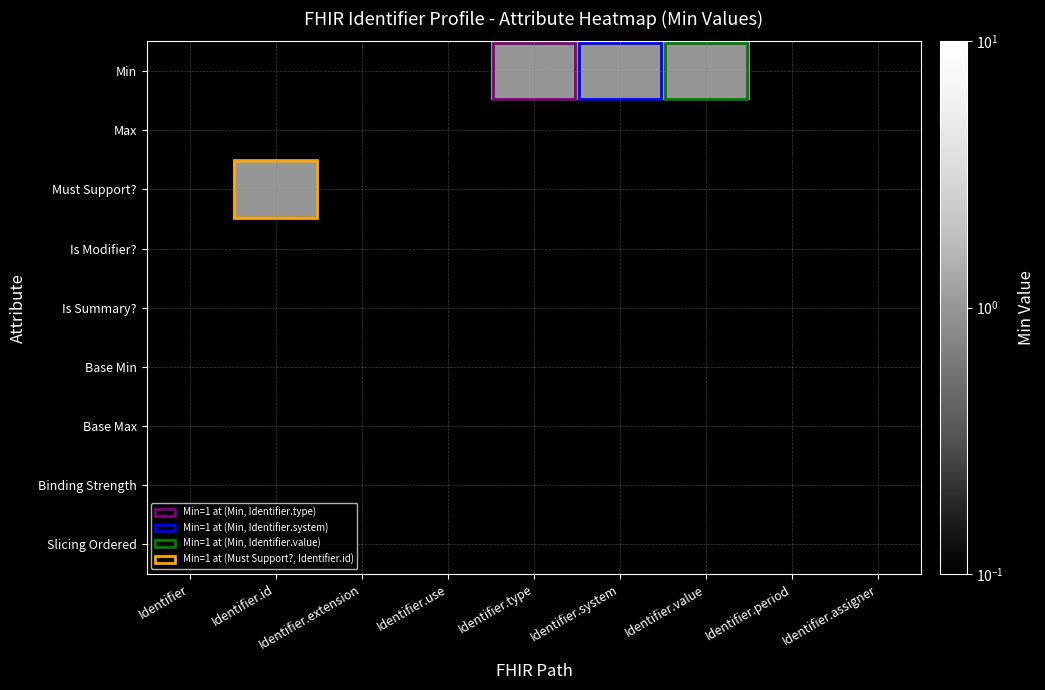

What is the maximum value shown in the chart?

1.0